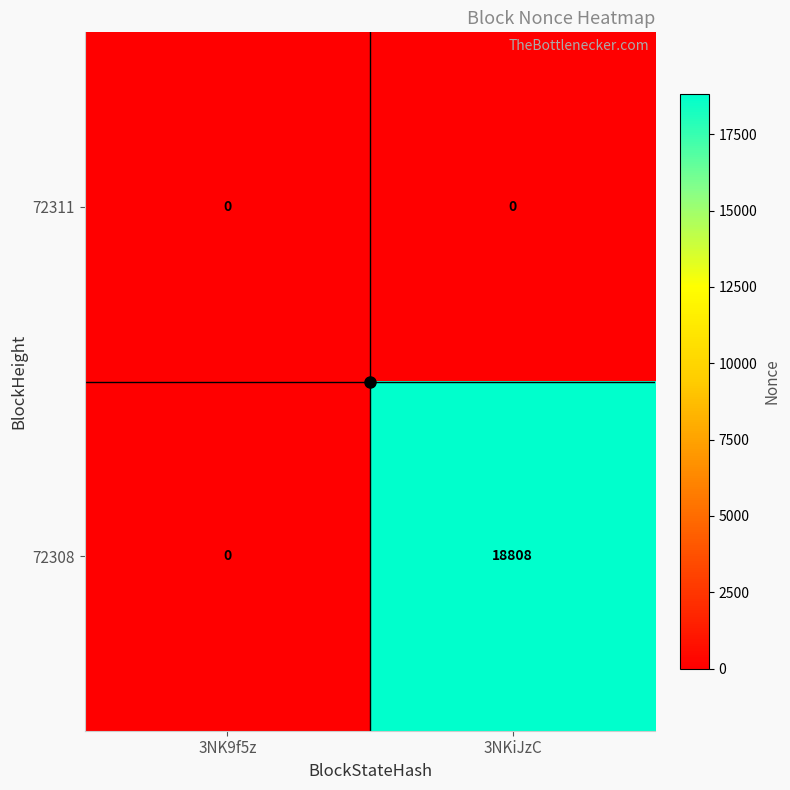

Rank the series at 3NKiJzC from lowest to highest value.

72311, 72308